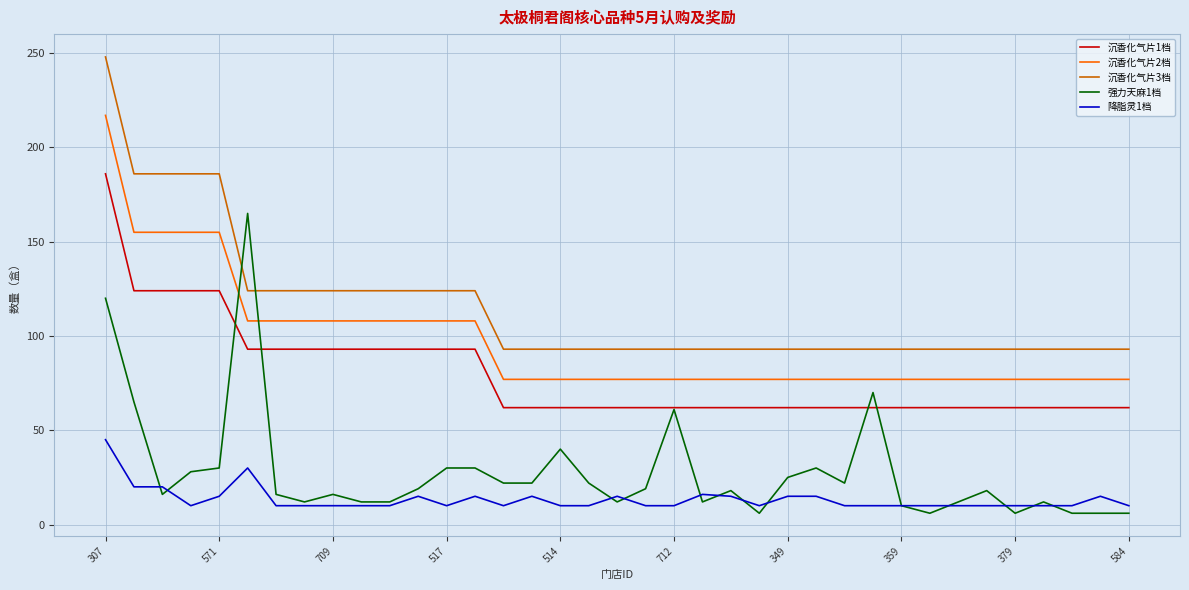

What is the minimum value for 强力天麻1档?

6